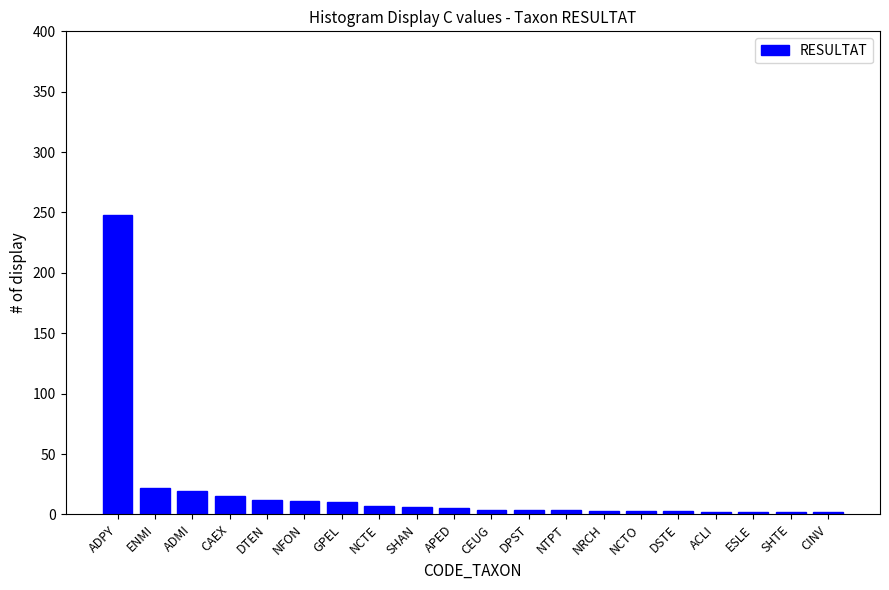

Between CAEX and SHAN, which is larger?

CAEX